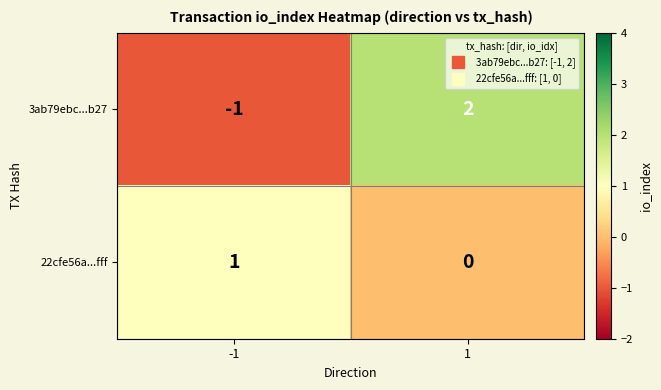

List the series in order of their peak value, lowest first.

22cfe56a...fff, 3ab79ebc...b27